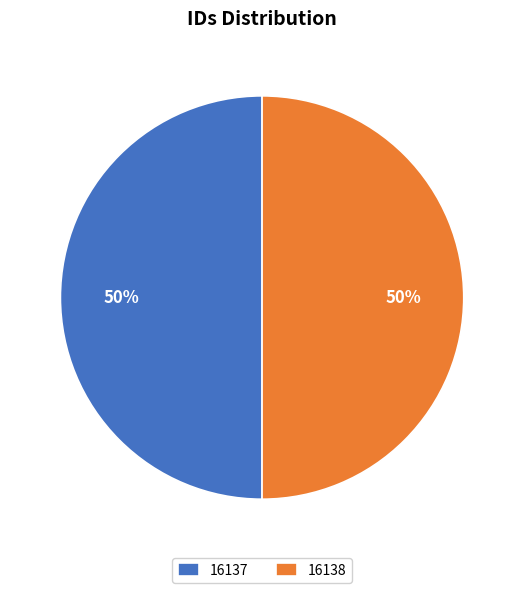

Do 16137 and 16138 together represent more than half of the pie?

Yes